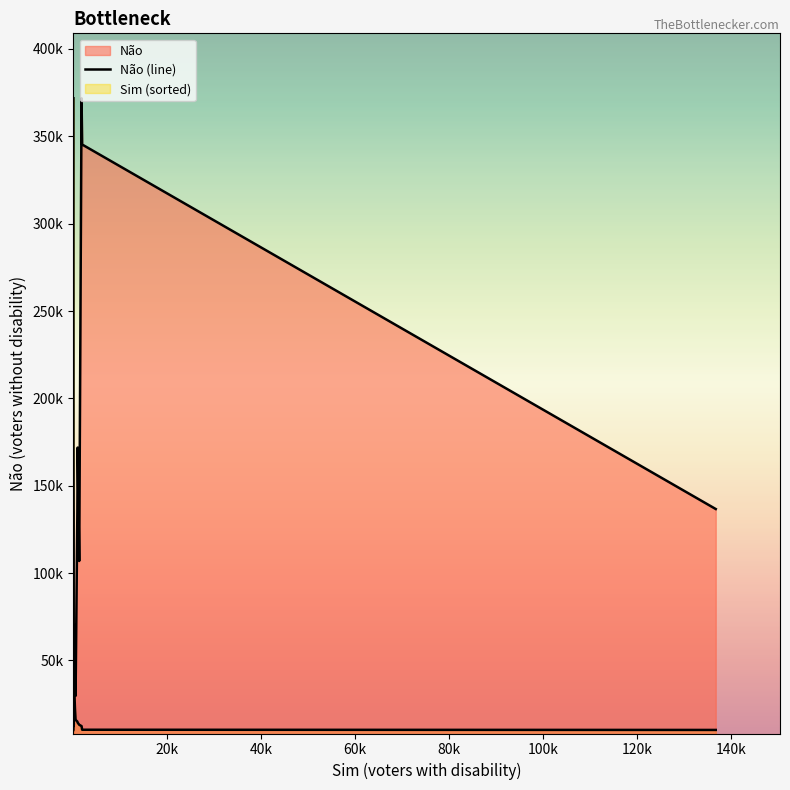

What is the value of the 1st point from the left?

10205